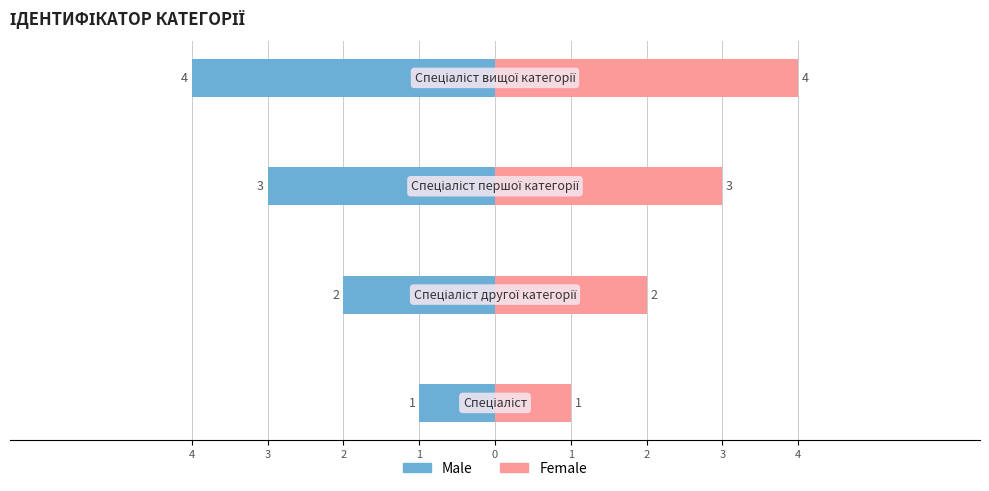

What is the sum of the Female values at 4 and 2?

4